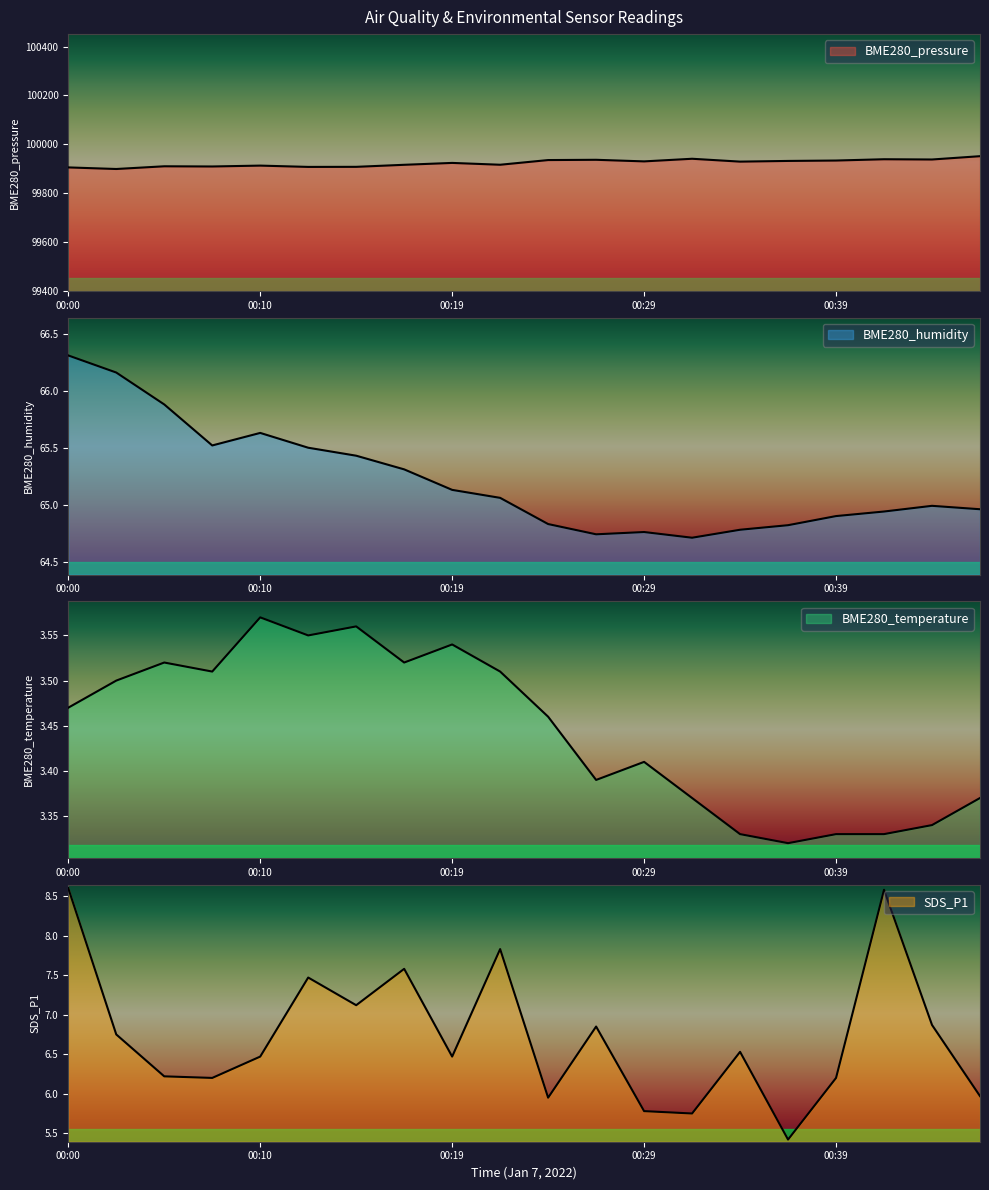

What is the difference between the maximum and minimum values in the BME280_humidity series?

1.6